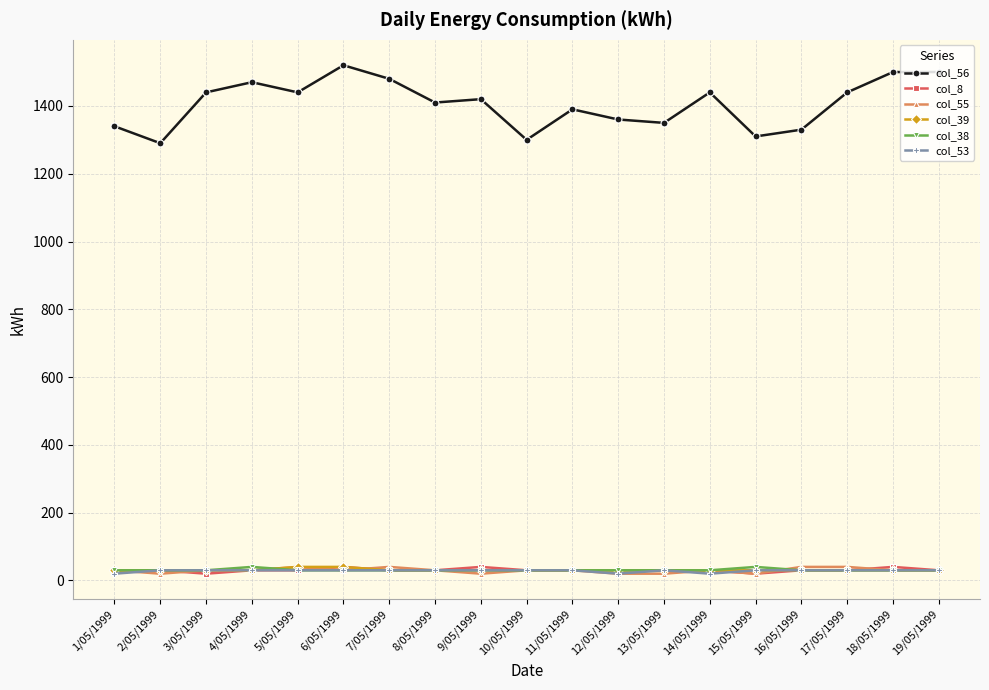

How many data points in col_38 are above 30?

2